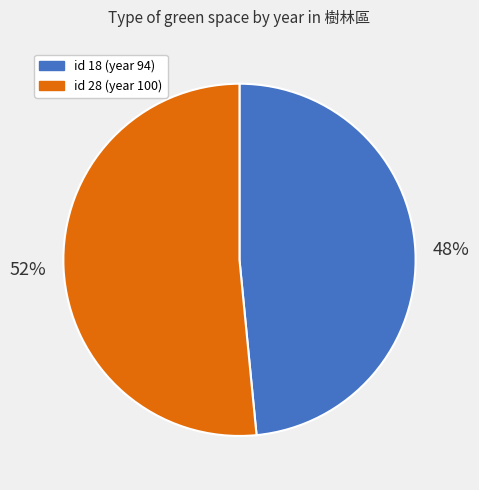

To the nearest percent, what is the average slice percentage?

50%